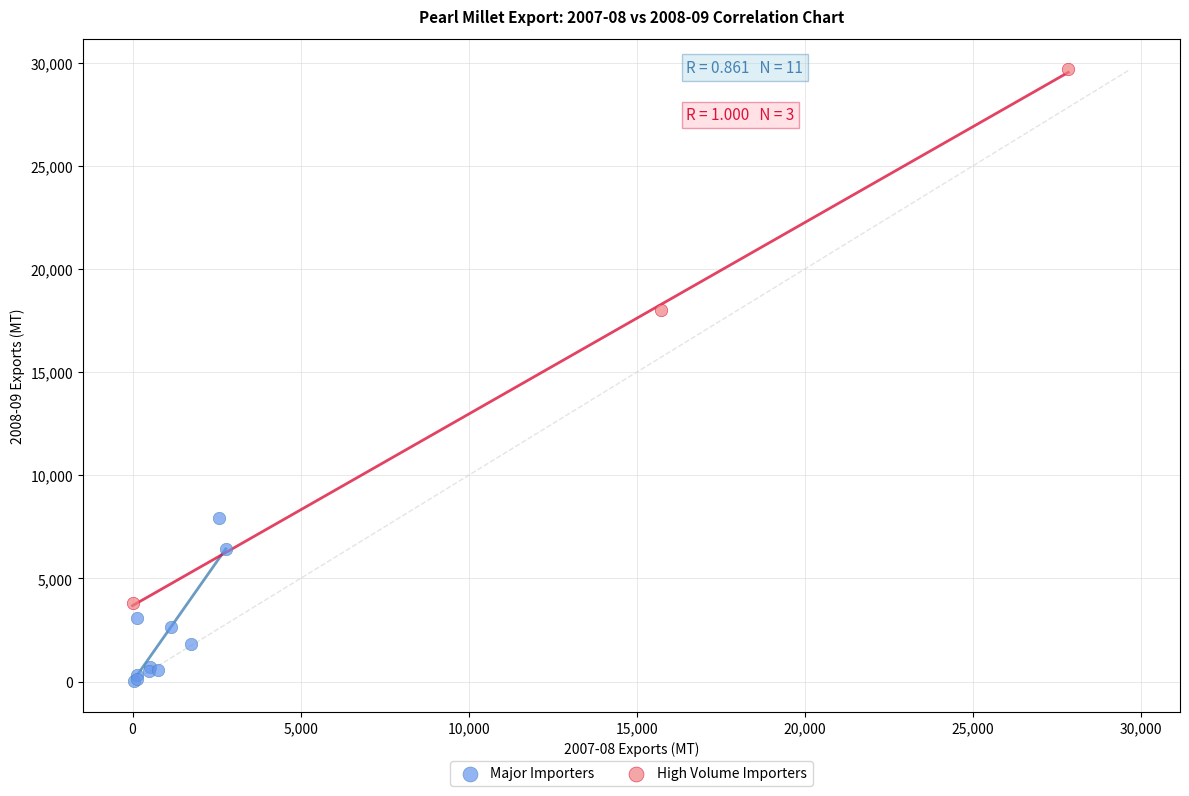

Which series has the largest Y range (max minus min)?

High Volume Importers